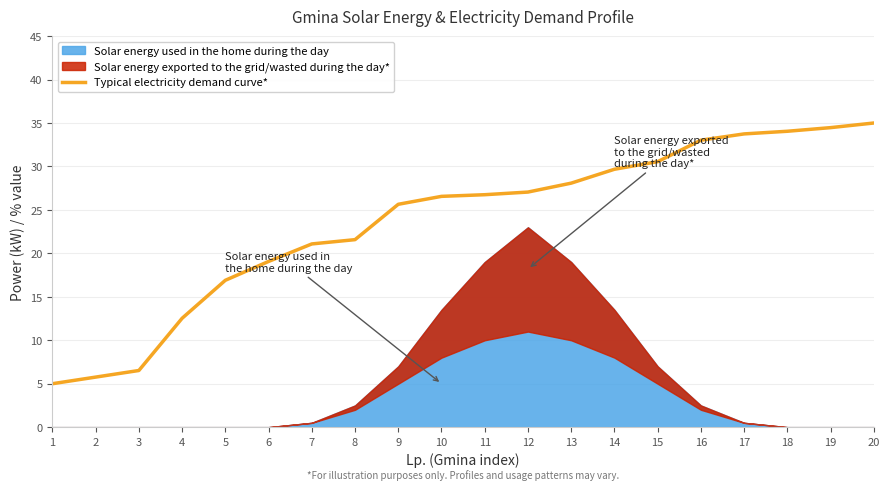

What is the change in value from 6 to 8?

+2.5